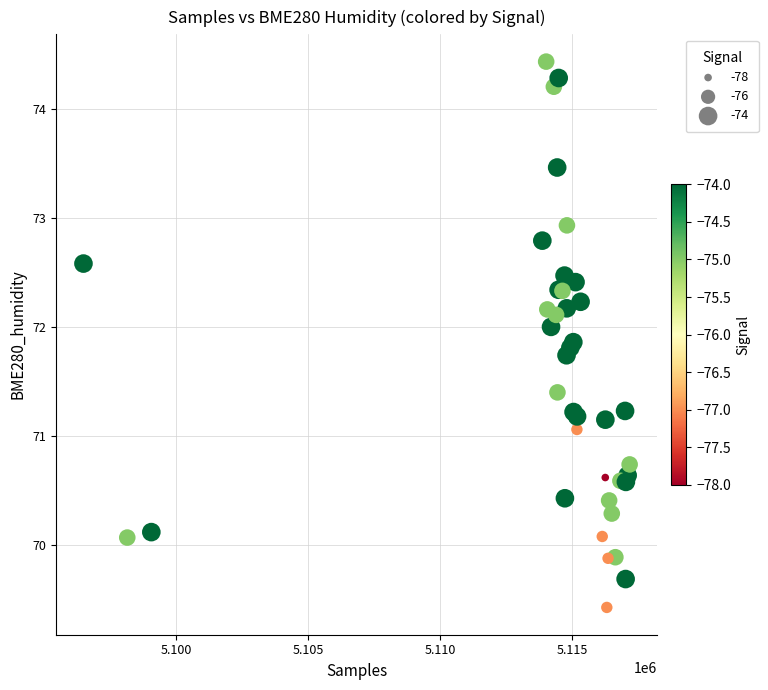

What Y value in the scatter plot is closest to 71?

71.1